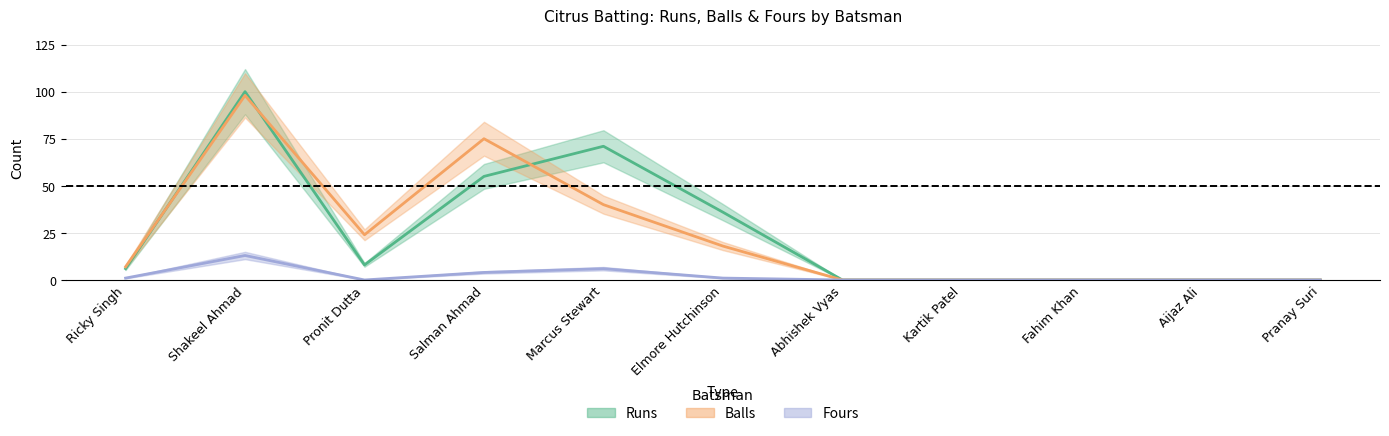

What is the average value of the Runs series?

25